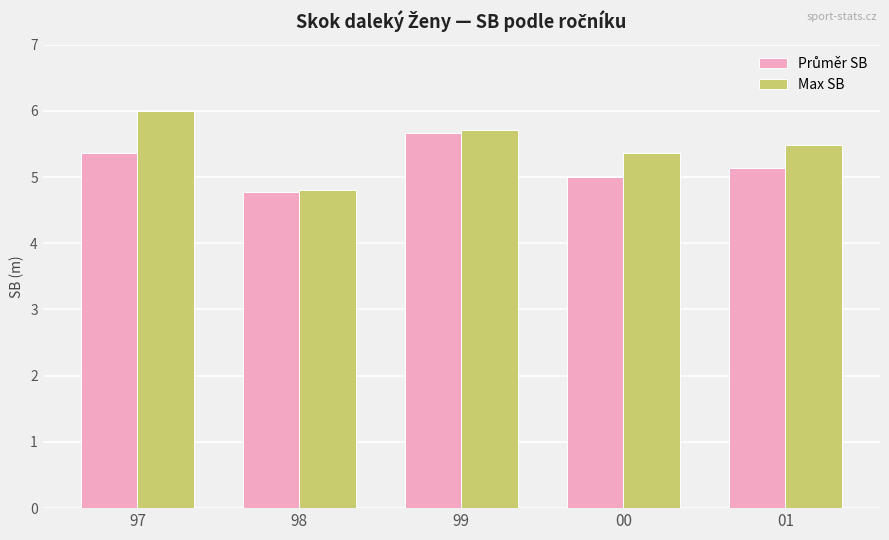

List the labels in order of Max SB value, smallest first.

98, 00, 01, 99, 97